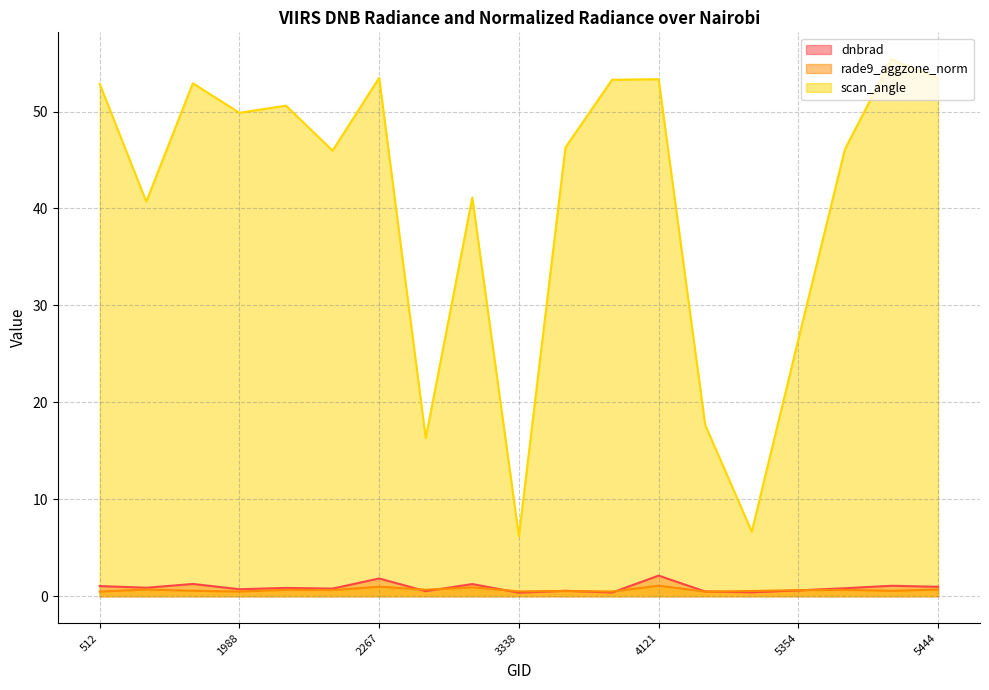

What is the highest value of the dnbrad series?

2.1